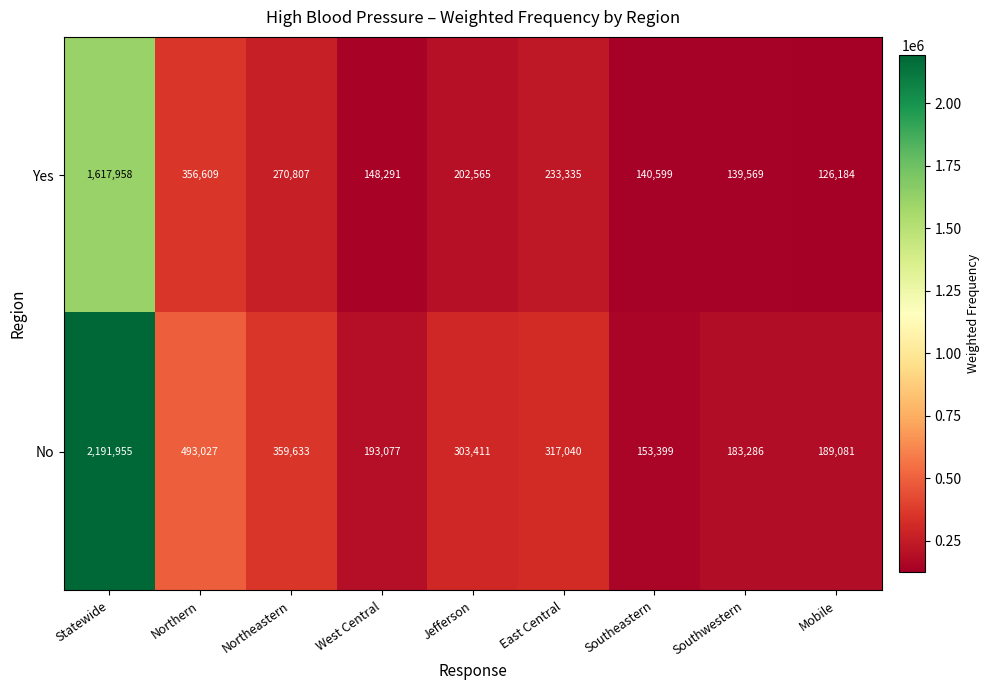

Which category has the highest value across all series?

Statewide